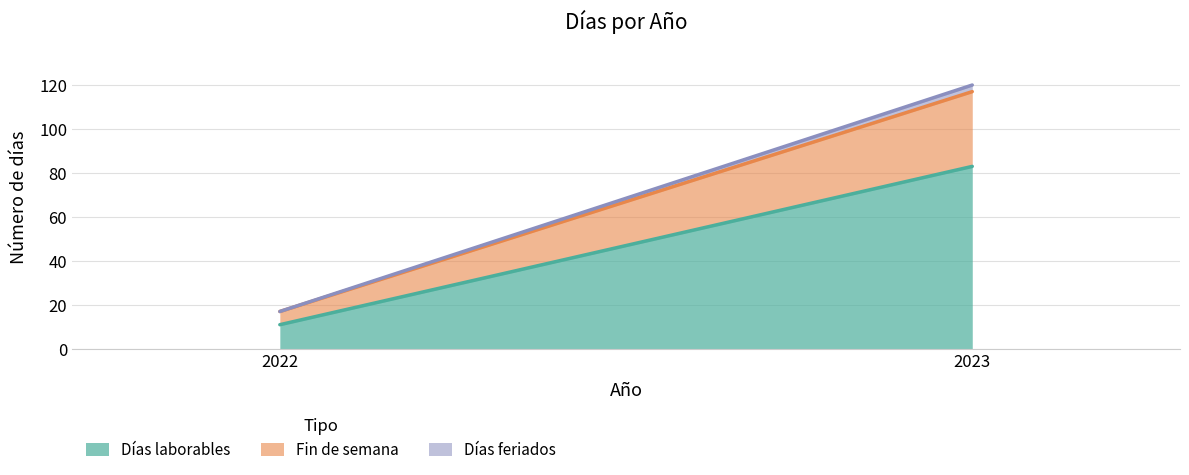

What is the sum of all Días laborables values?

94